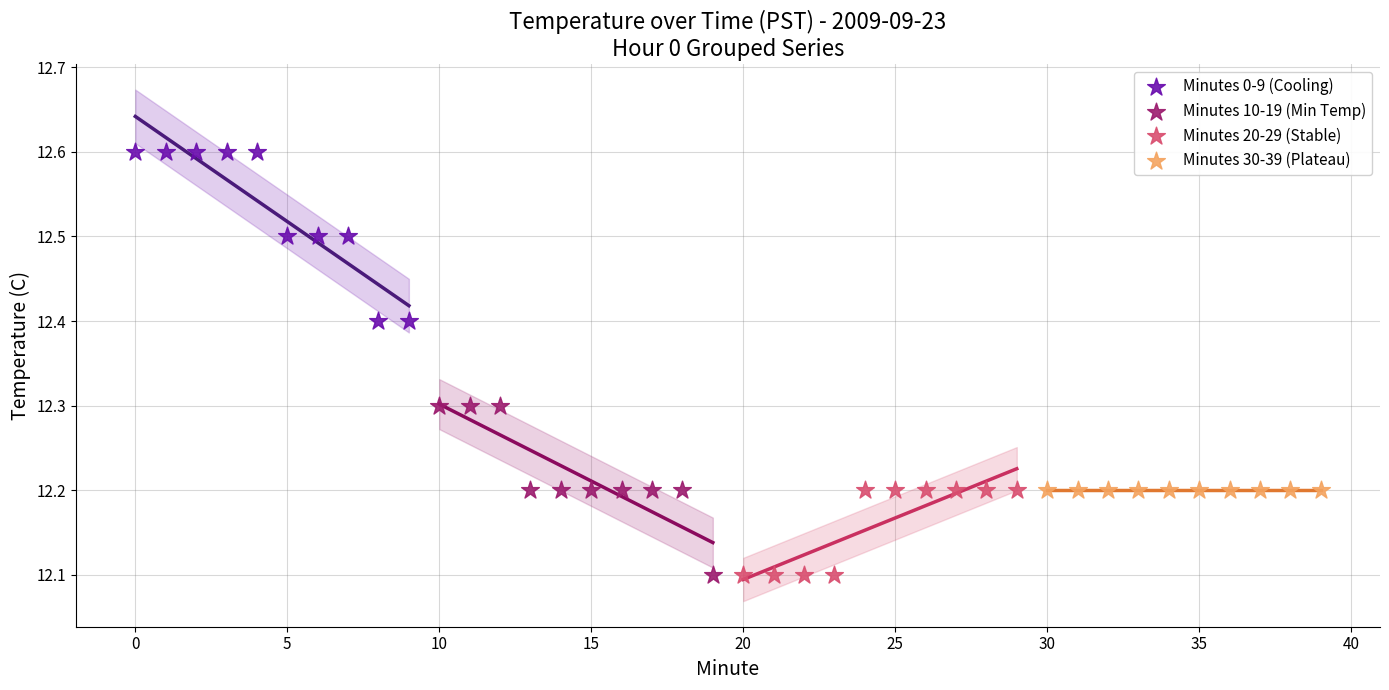

Which series contains the highest Y value?

Minutes 0-9 (Cooling)